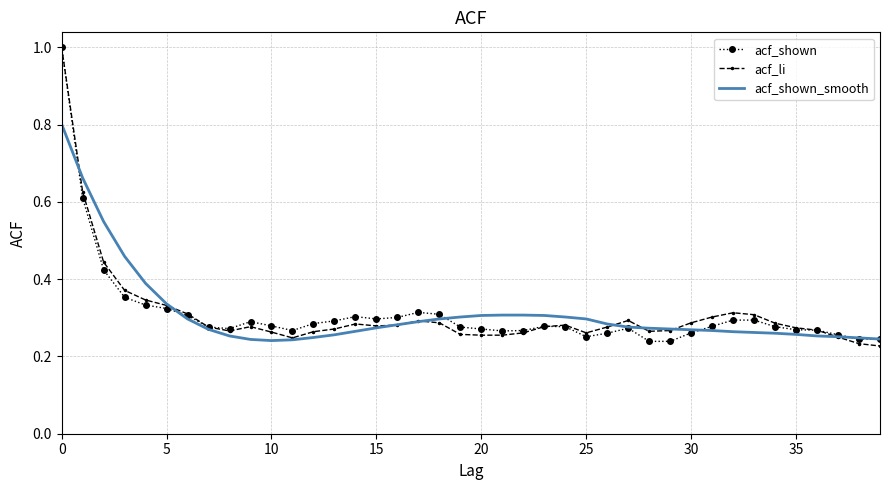

What is the maximum value shown in the chart?

1.0